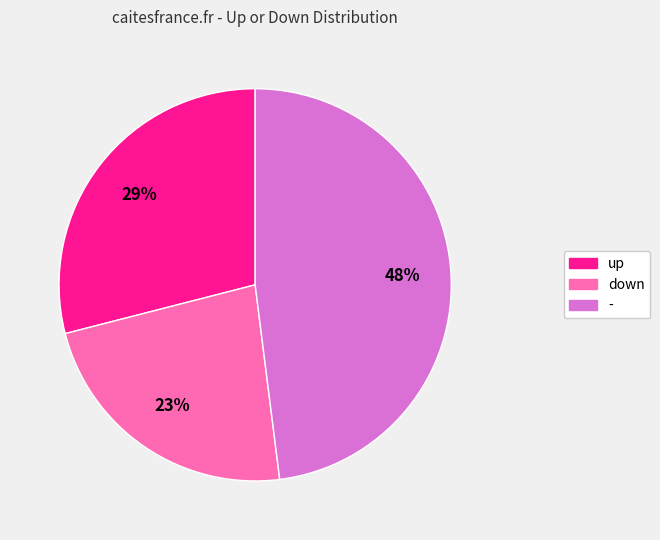

Do - and down together represent more than half of the pie?

Yes